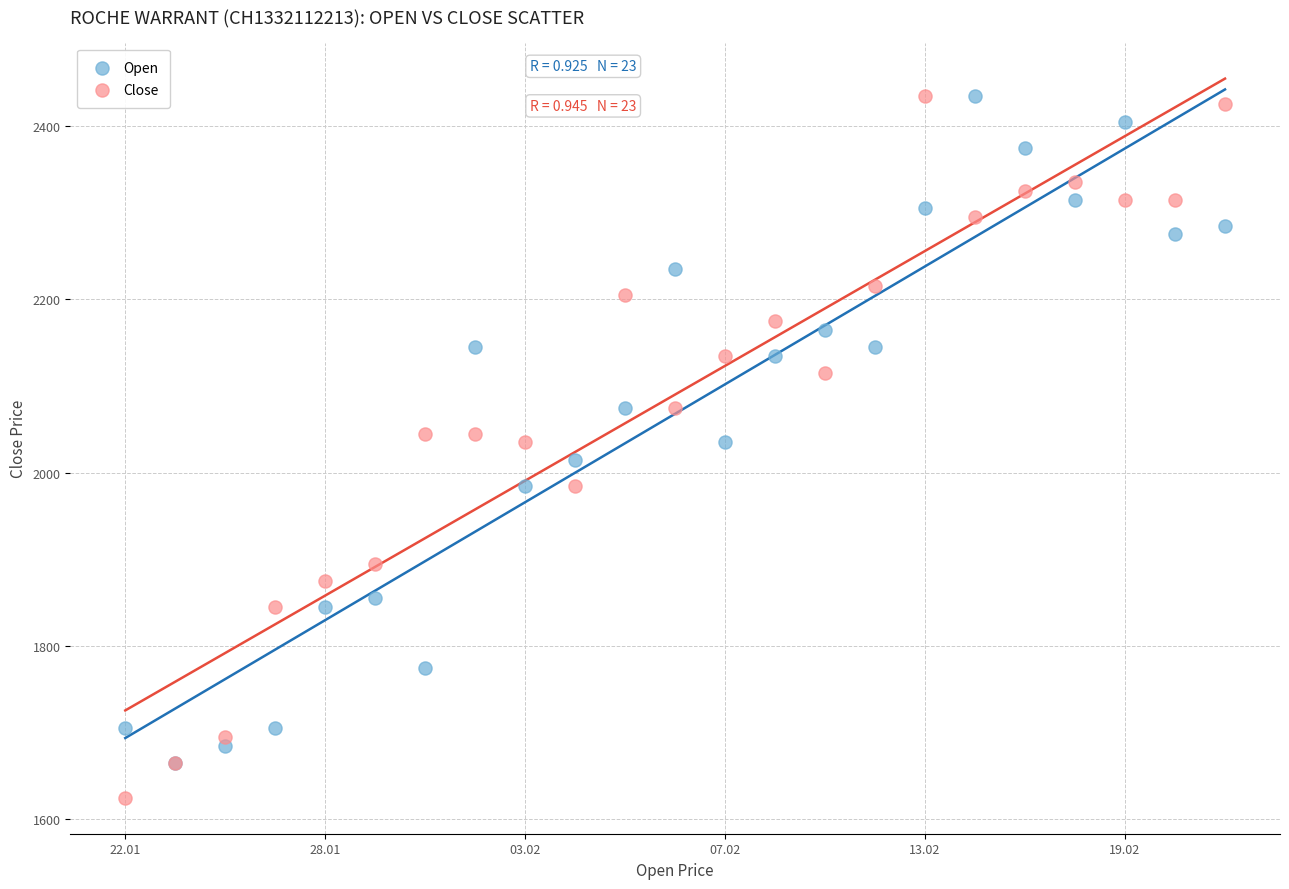

What are all the series names shown in the legend?

Open, Close